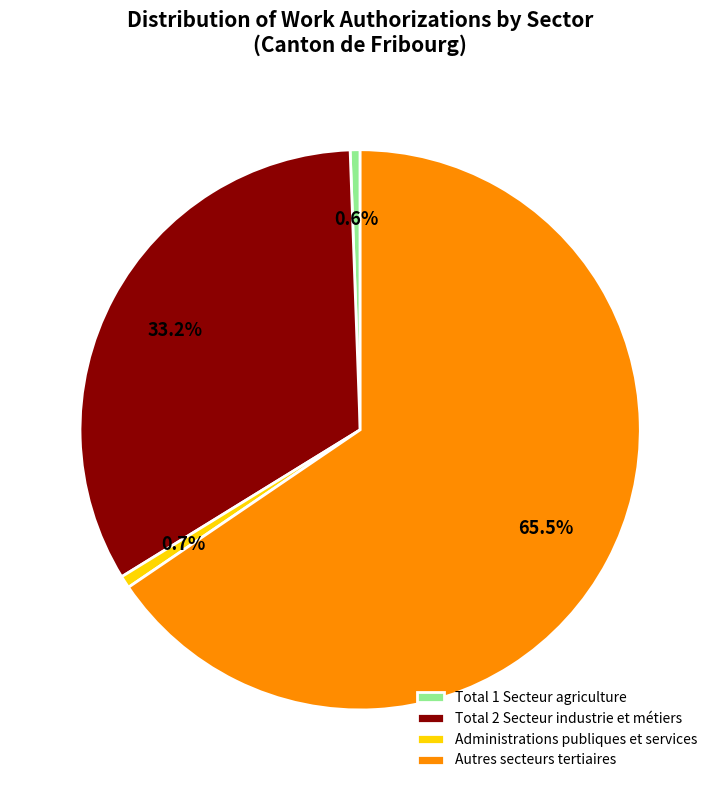

Which slice is the largest?

Autres secteurs tertiaires